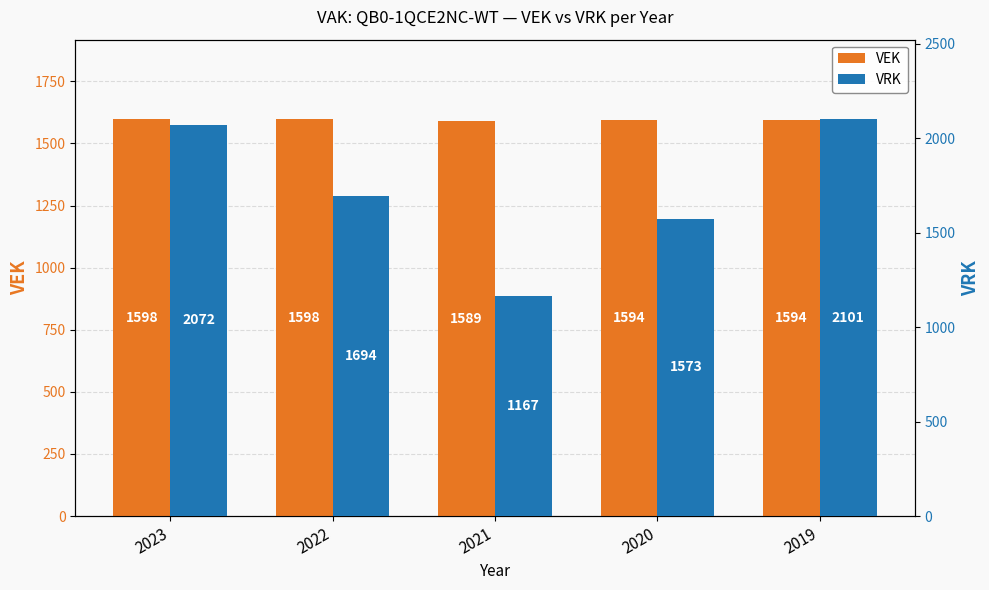

Where does the VEK series first go above 1594?

2023